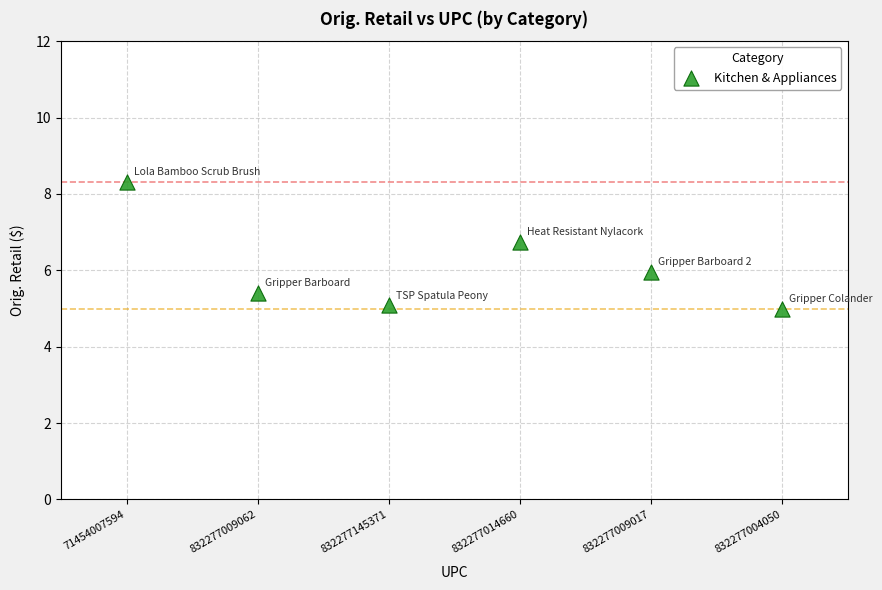

What is the average Y value?

6.1